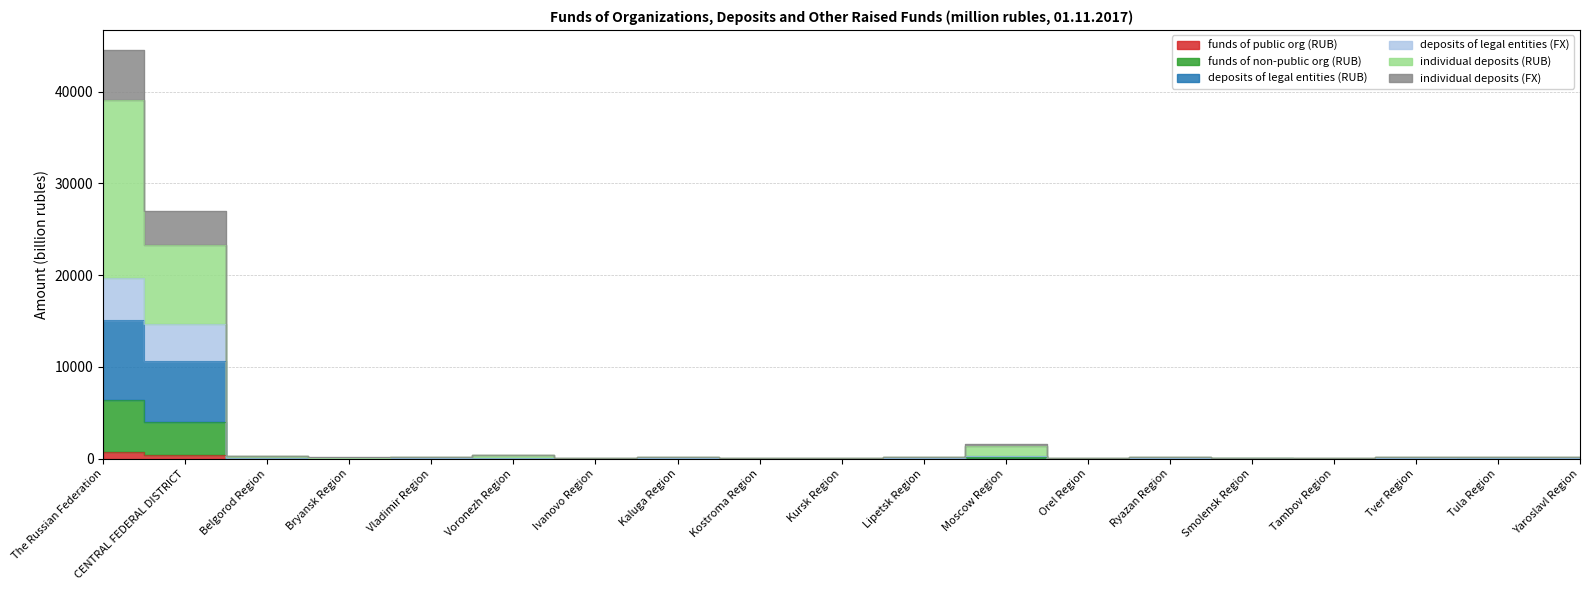

True or false: funds of non-public org (RUB) and funds of public org (RUB) intersect in this chart.

False